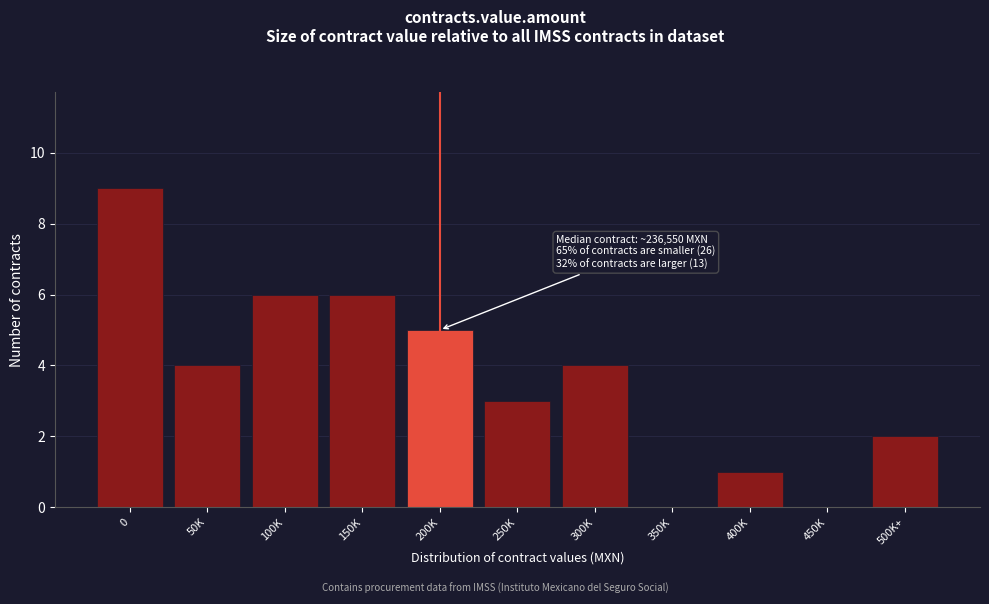

Reading right to left, list all the values displayed in this chart.

500K+=2	450K=0	400K=1	350K=0	300K=4	250K=3	200K=5	150K=6	100K=6	50K=4	0=9